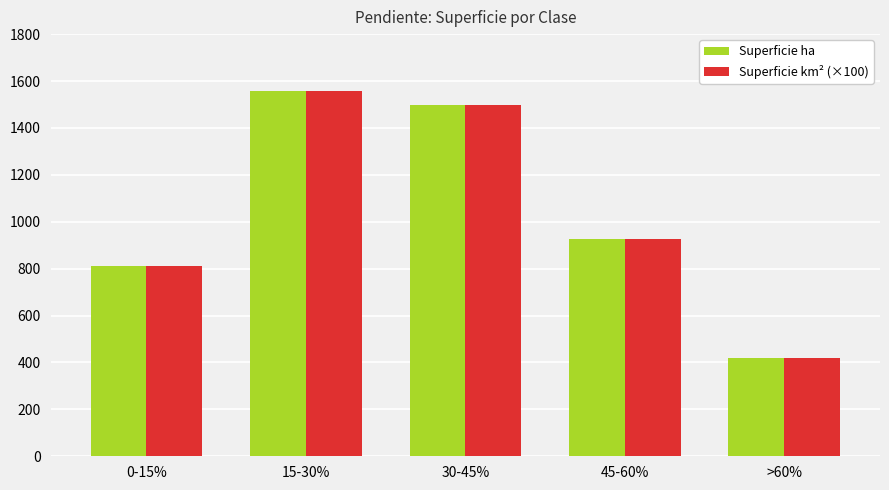

At how many categories does at least one series exceed 938?

2